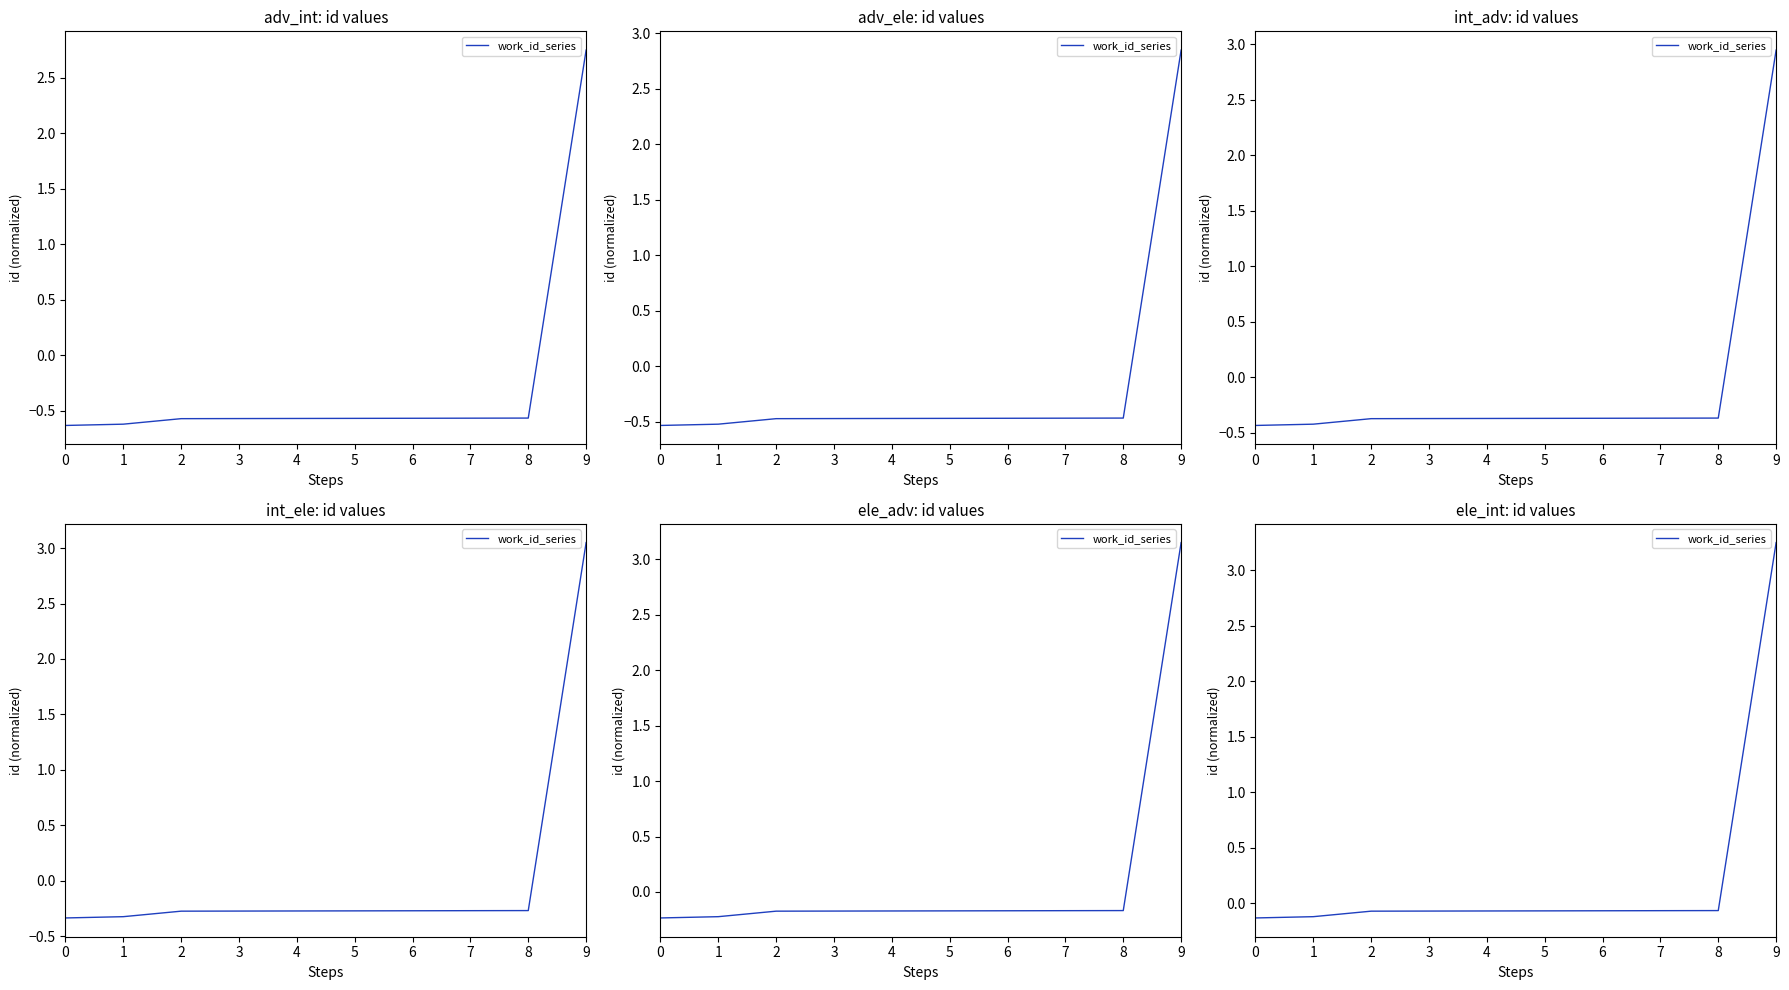

True or false: the data has more than 2 interior local peaks.

False